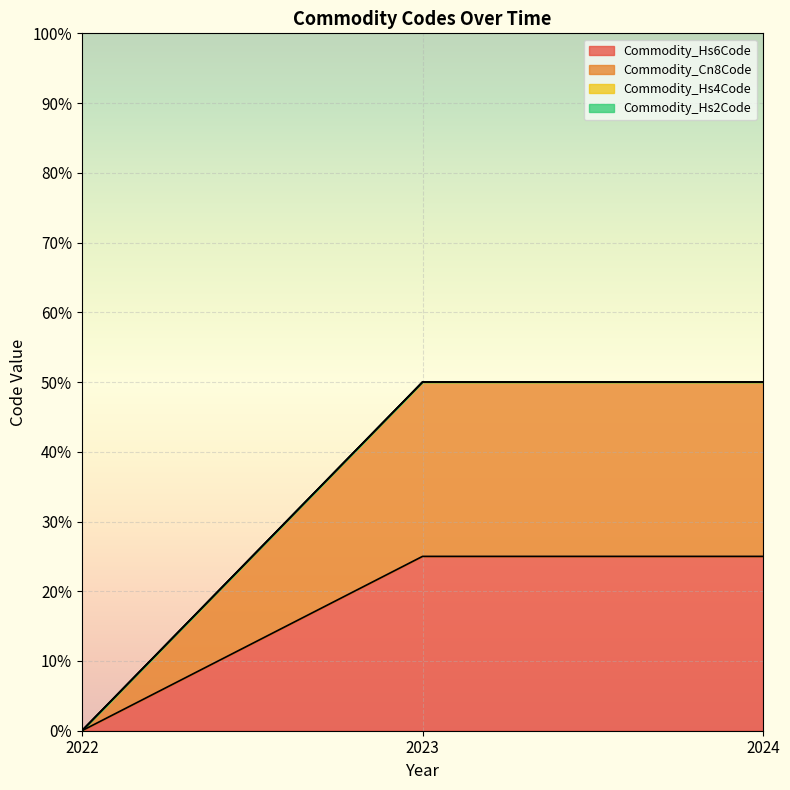

Which category has the lowest value across all series?

2022